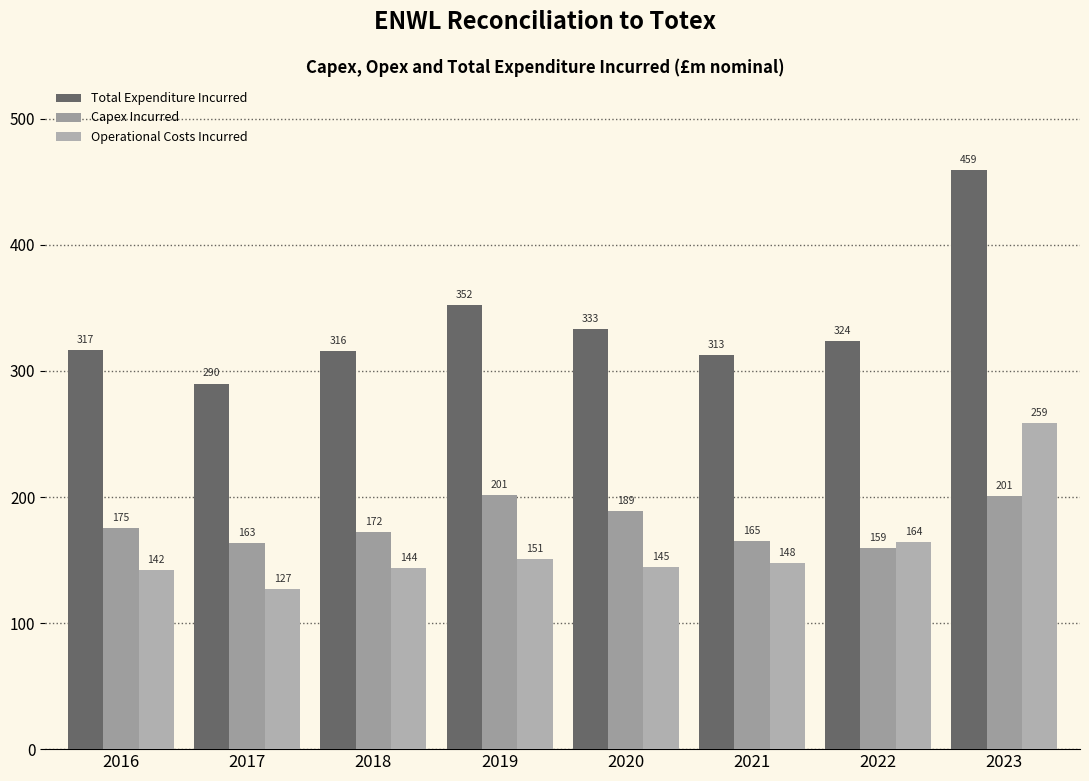

What is the spread (max minus min) of values at 2017?

163.2